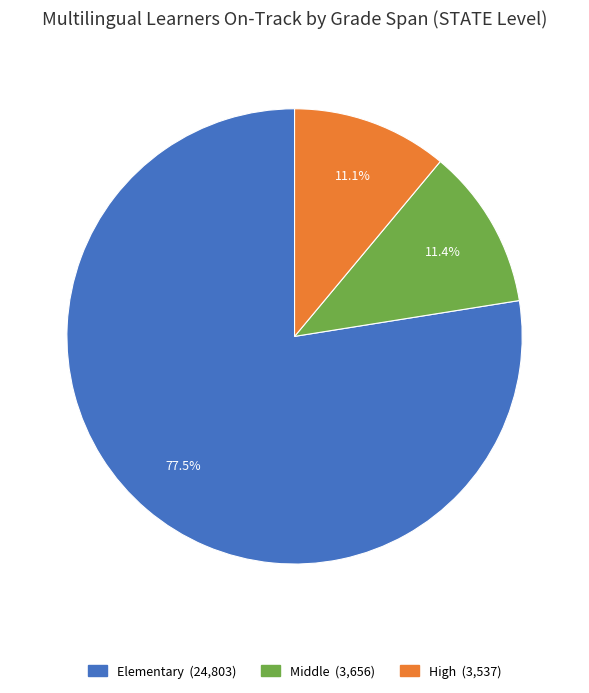

Which has a higher value, Middle or Elementary?

Elementary